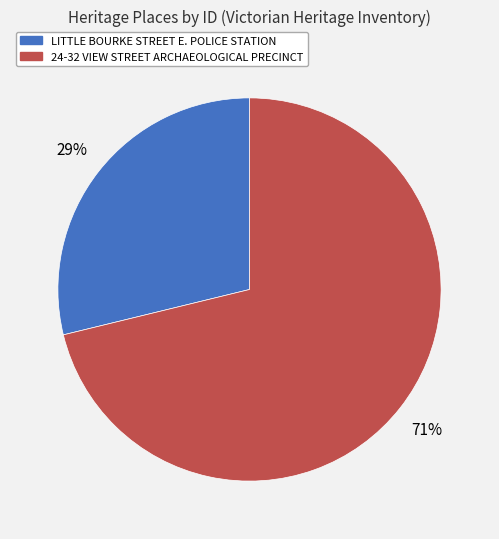

To the nearest percent, what is the average slice percentage?

50%